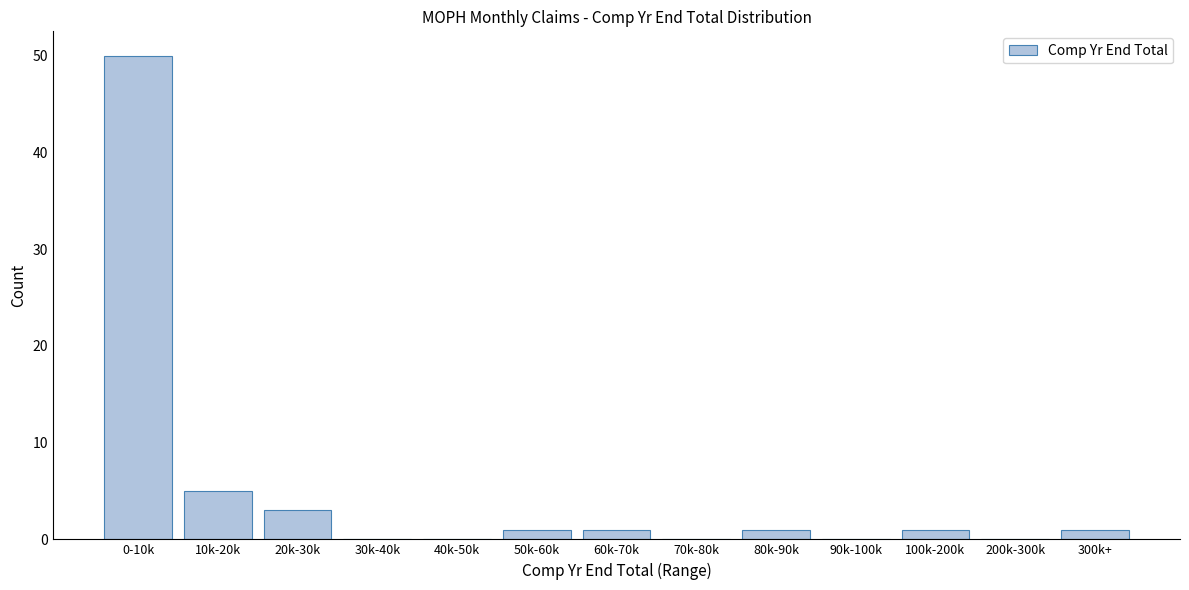

Reading right to left, extract all data points from this chart.

300k+=1	200k-300k=0	100k-200k=1	90k-100k=0	80k-90k=1	70k-80k=0	60k-70k=1	50k-60k=1	40k-50k=0	30k-40k=0	20k-30k=3	10k-20k=5	0-10k=50